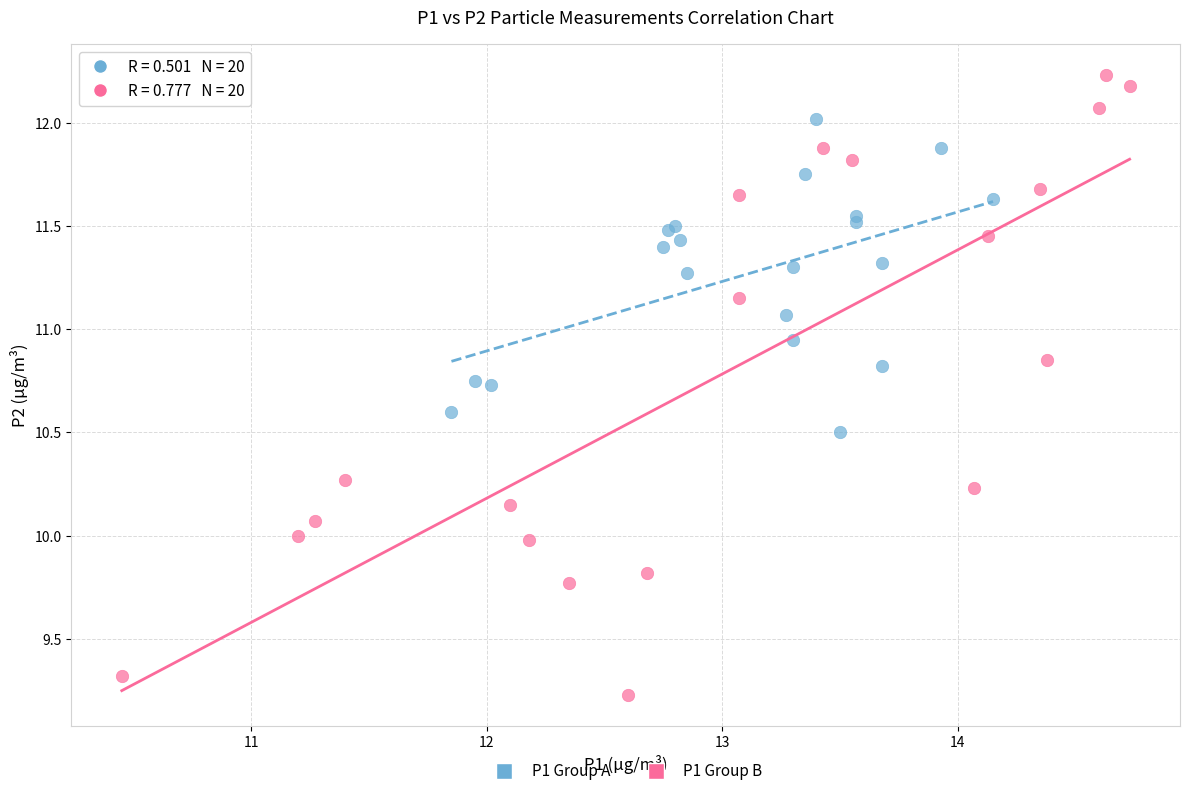

Which series has the largest Y range (max minus min)?

P1 Group B